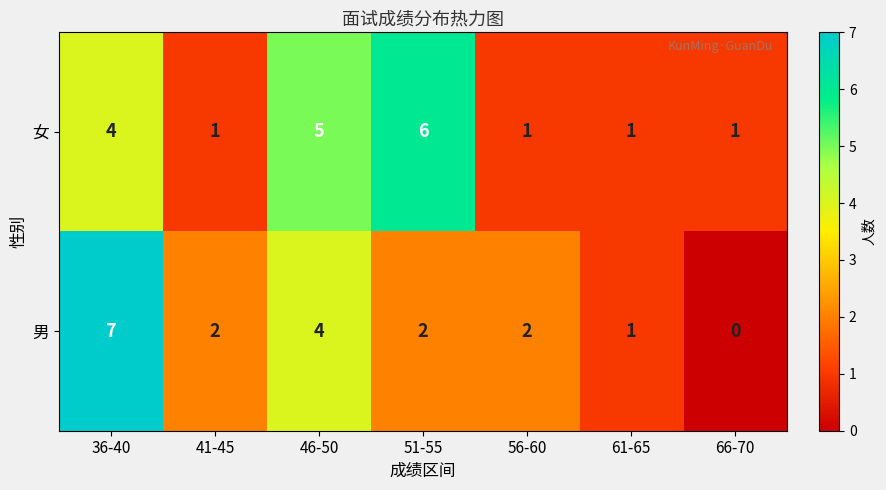

What is the difference between the highest and lowest values at 51-55?

4